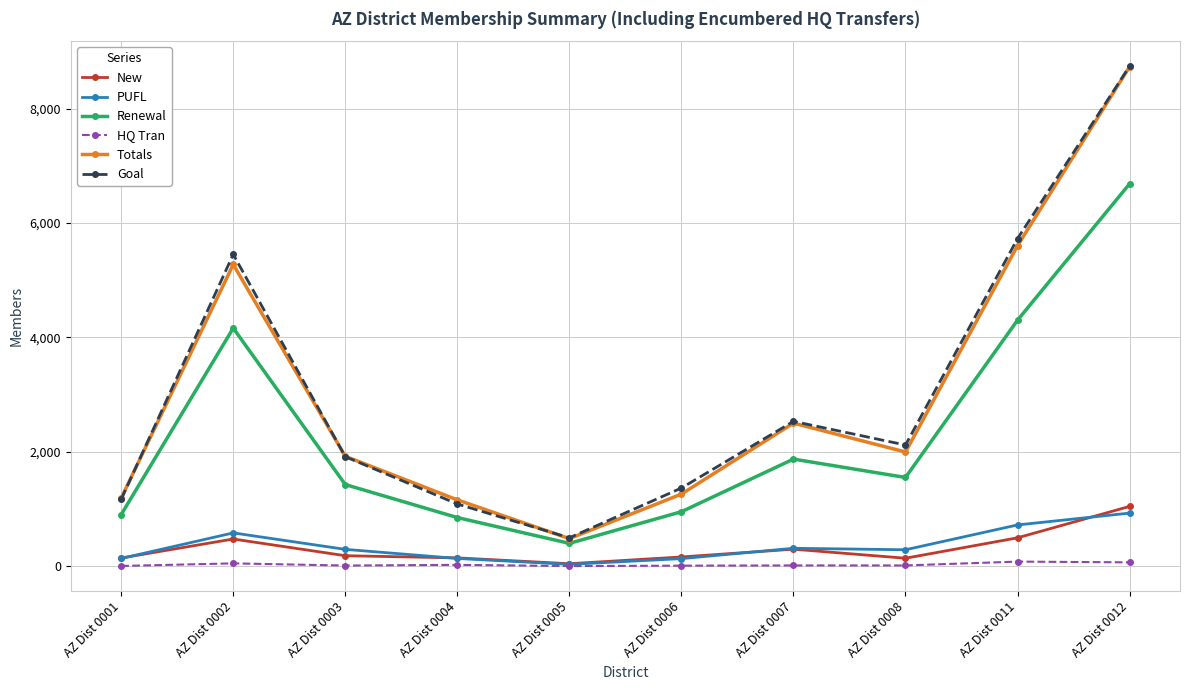

Is it true that PUFL equals 584 at AZ Dist 0002?

True